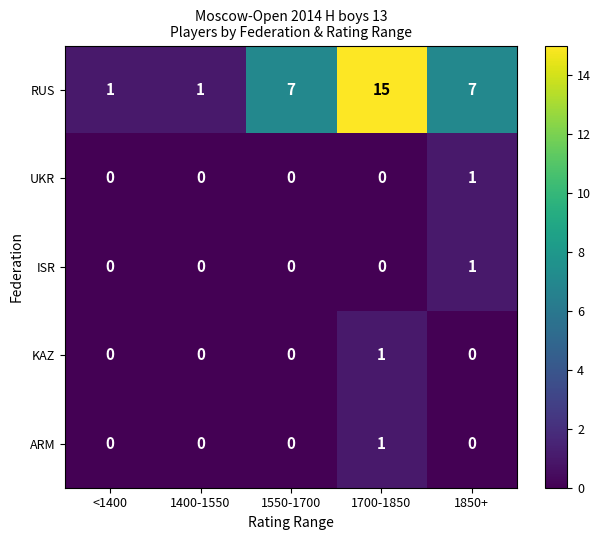

At which category is the sum across all series the highest?

1700-1850